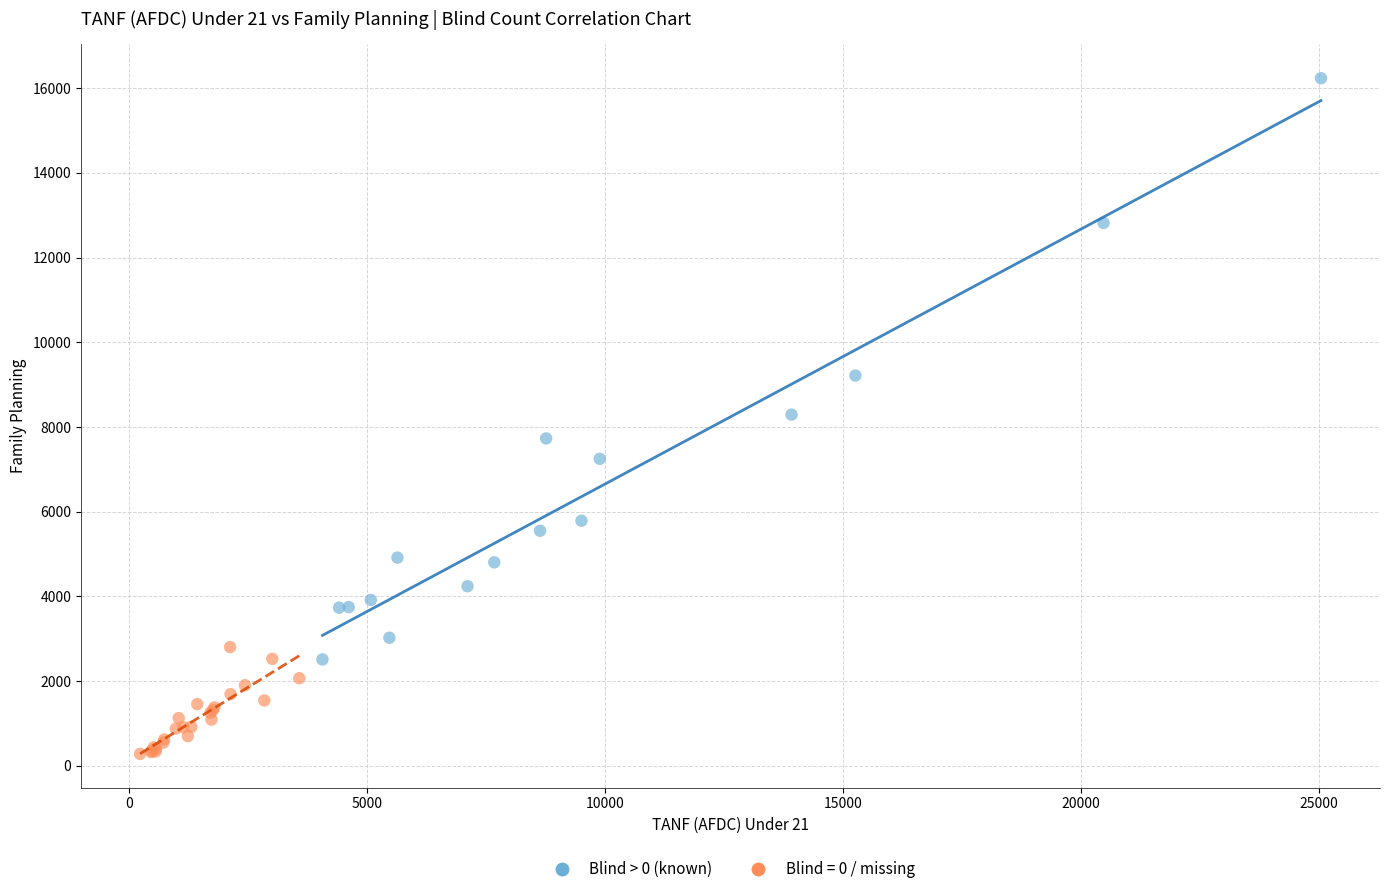

Which series reaches the maximum Y coordinate?

Blind > 0 (known)